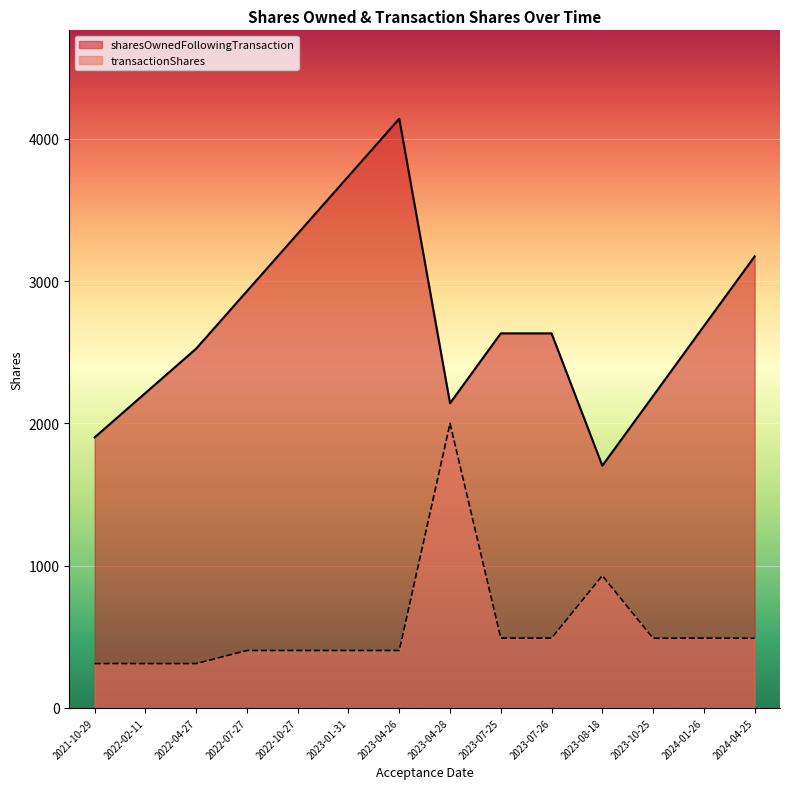

At which label does transactionShares reach its peak?

2023-04-28